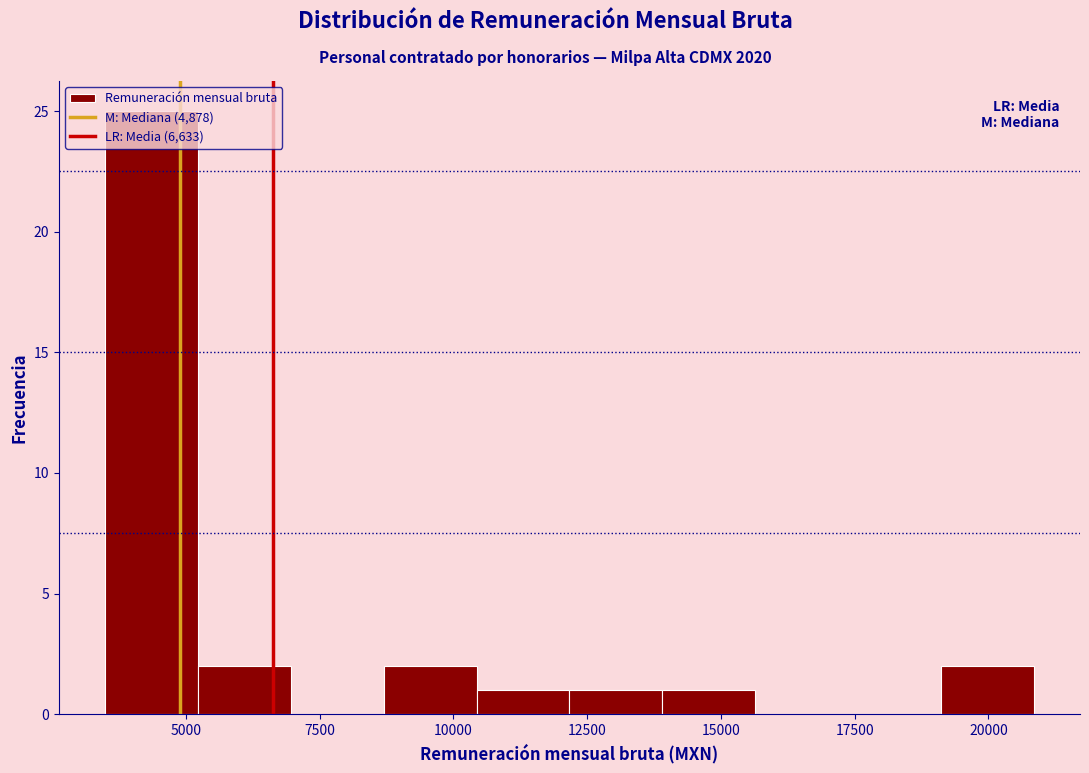

Around what value on the x-axis is the tallest bar? Give the approximate position of its centre, as read against the axis.

4500